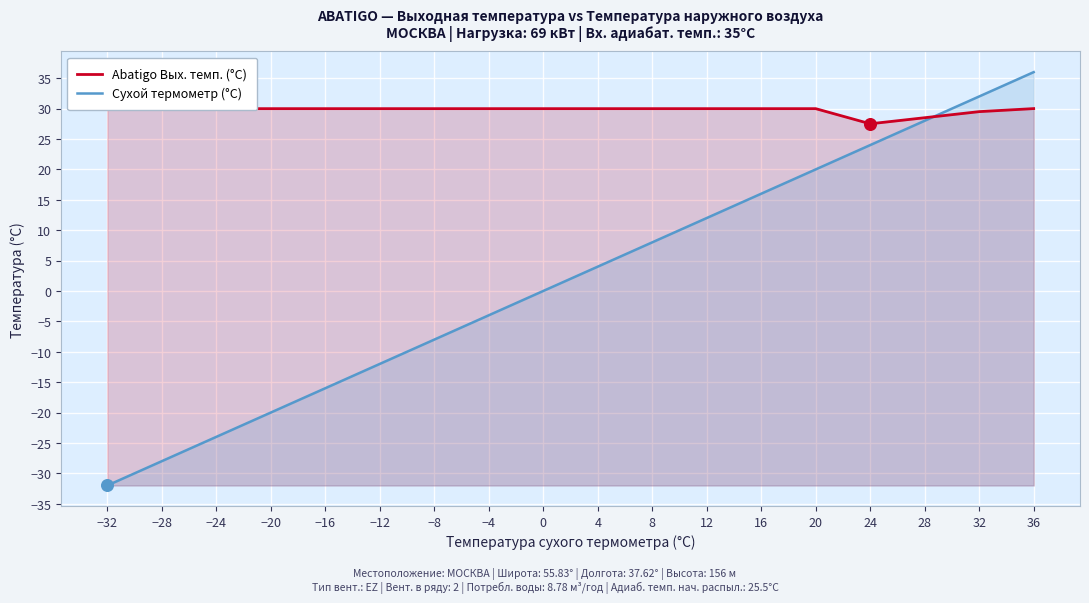

Which series reaches the maximum Y coordinate?

Сухой термометр (°C)